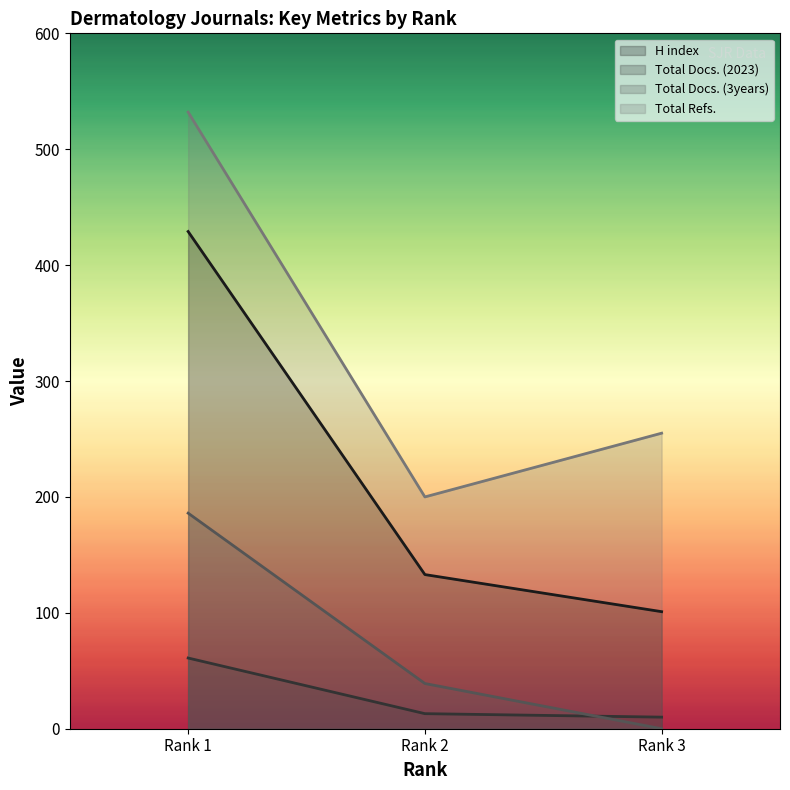

True or false: H index has a value of 429 at Rank 1.

True